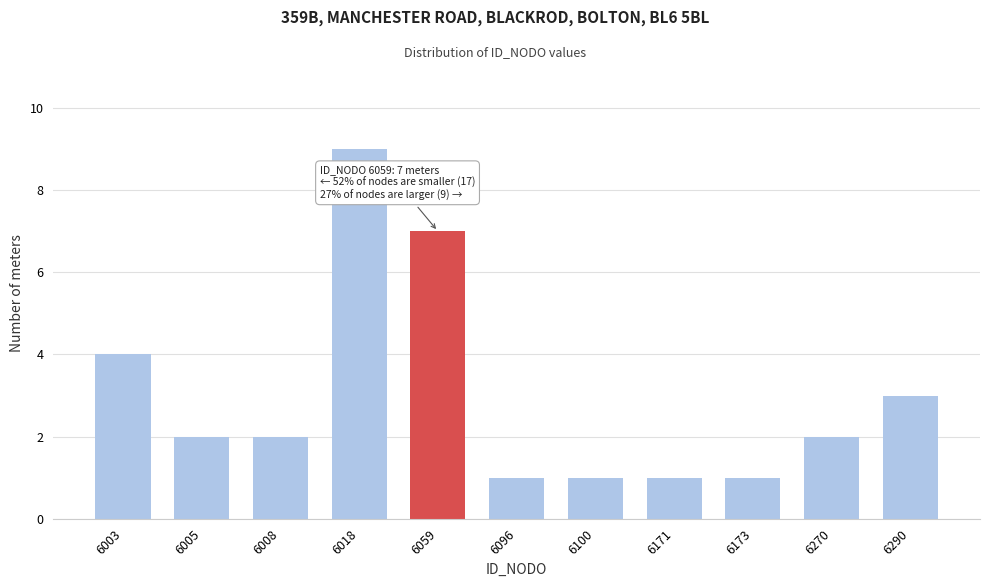

Reading left to right, transcribe all the data shown in this chart.

4	2	2	9	7	1	1	1	1	2	3